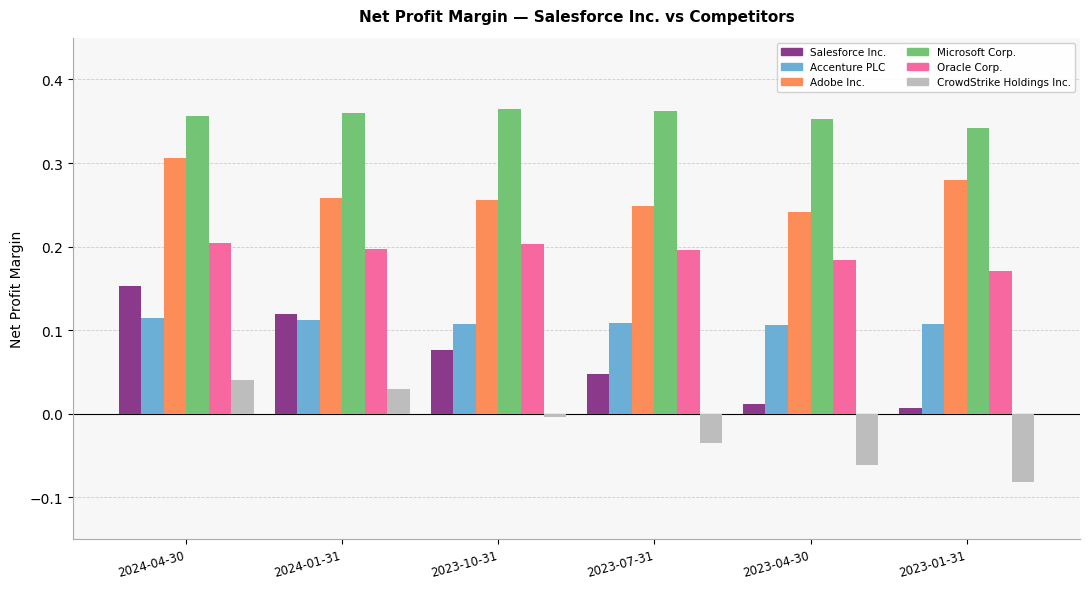

Does the chart contain stacked bars?

No